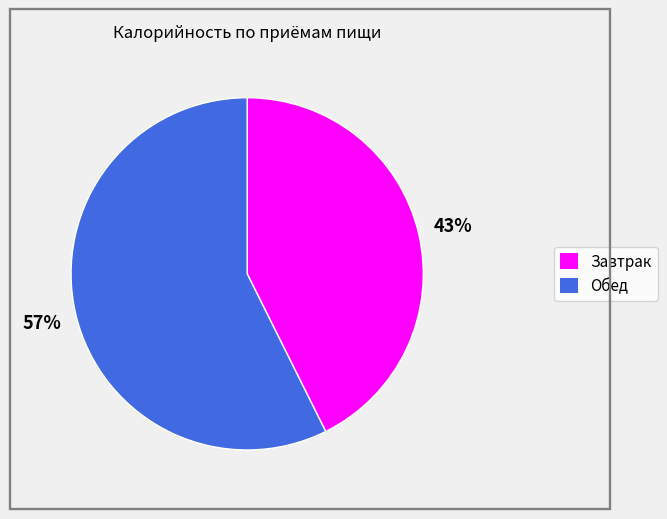

Is it true that Обед is 43% of the pie?

False